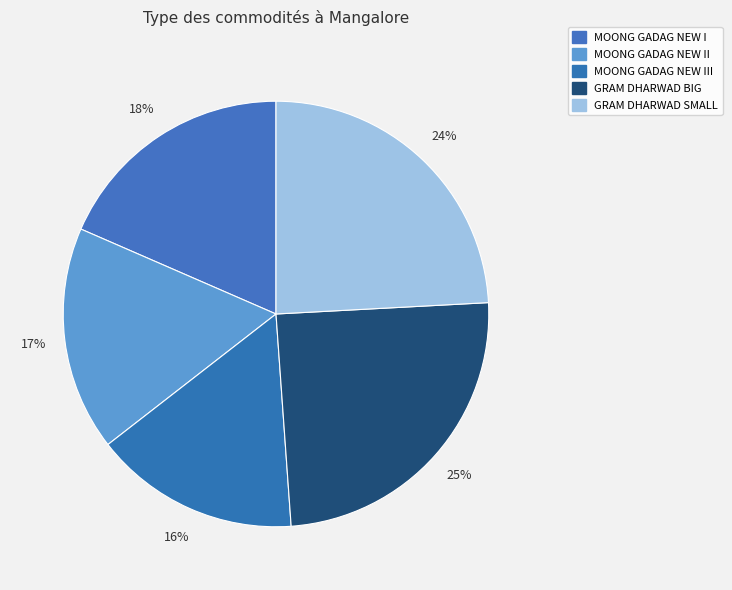

Count the number of slices in the pie.

5